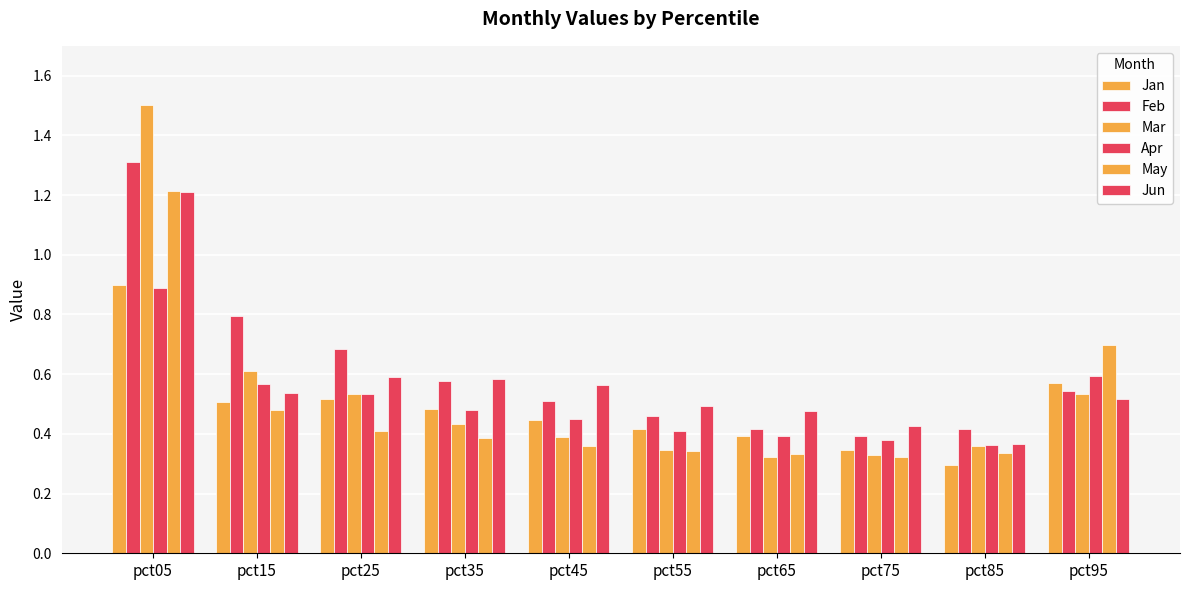

What is the approximate value of Feb at pct25?

0.7